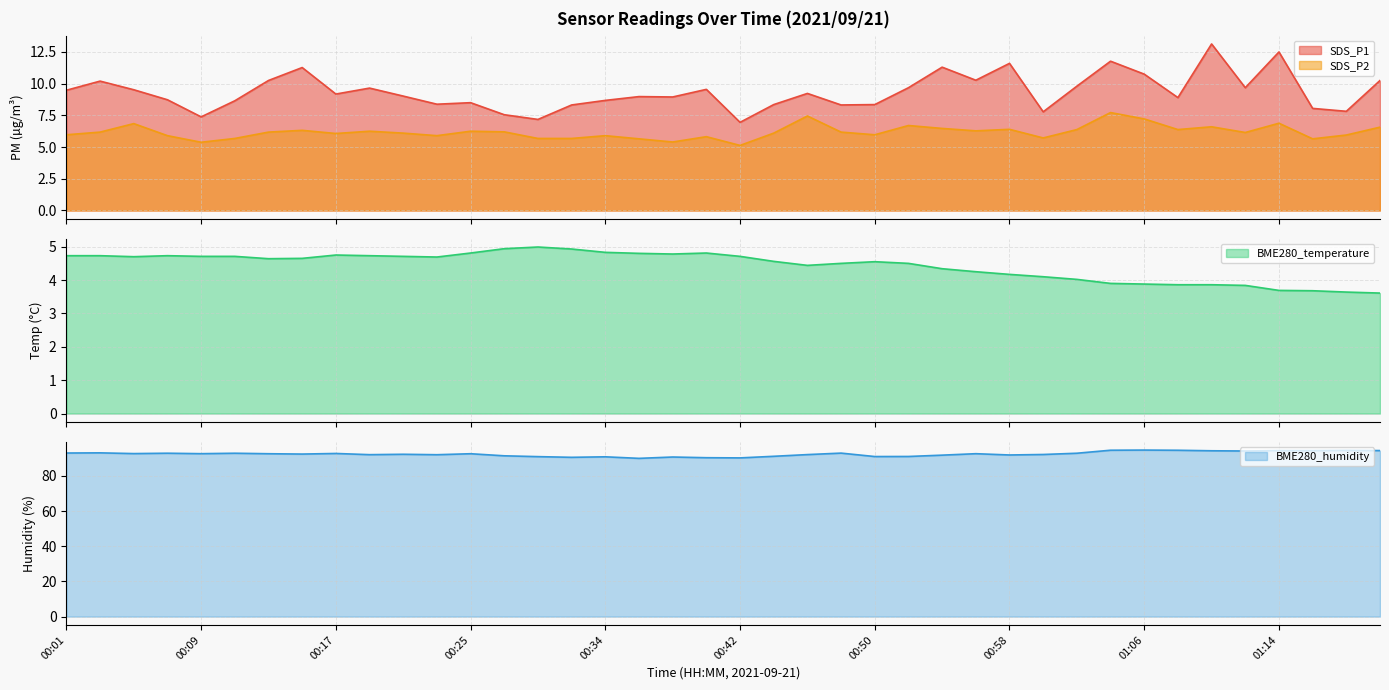

What is the sum of the SDS_P2 values at 00:32 and 00:07?

11.6